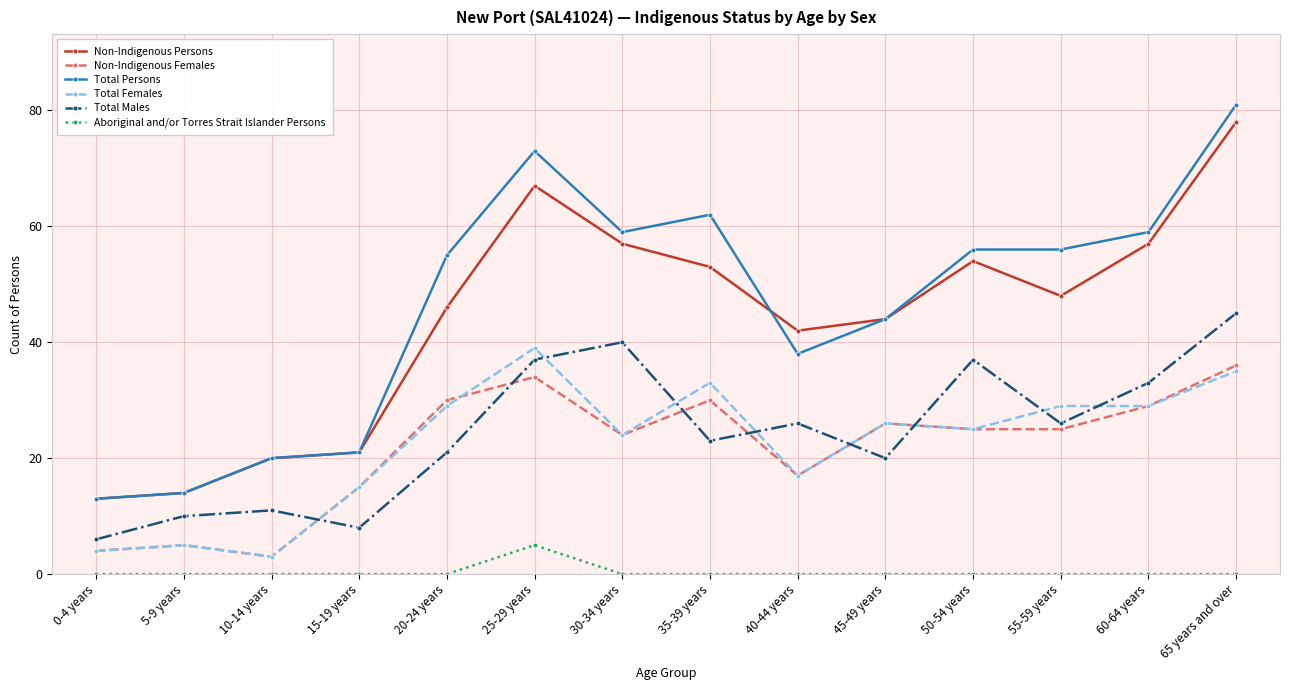

What is the value of the Non-Indigenous Females point at the 3rd from the left?

3